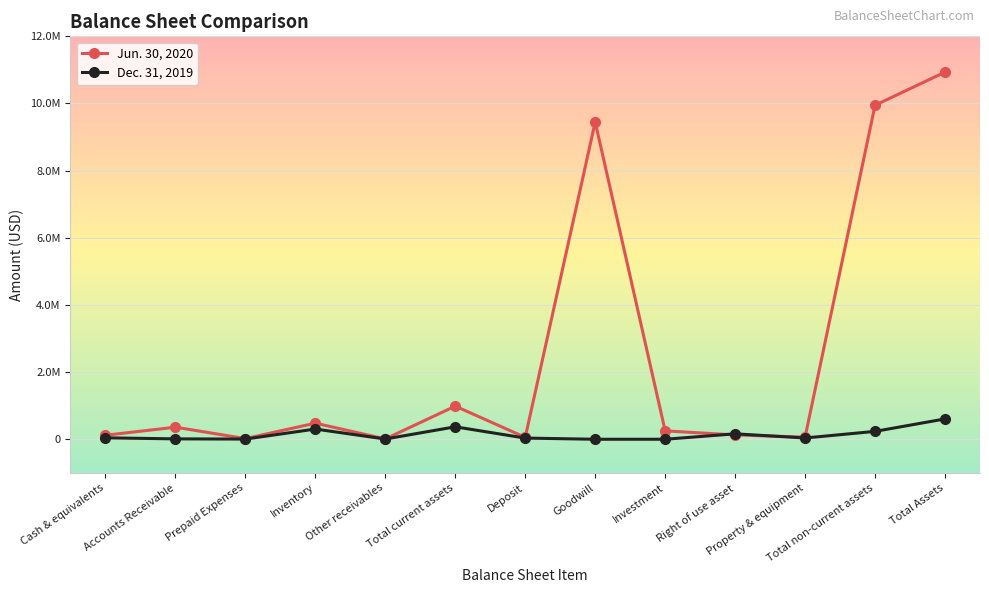

What are all the series names shown in the legend?

Jun. 30, 2020, Dec. 31, 2019